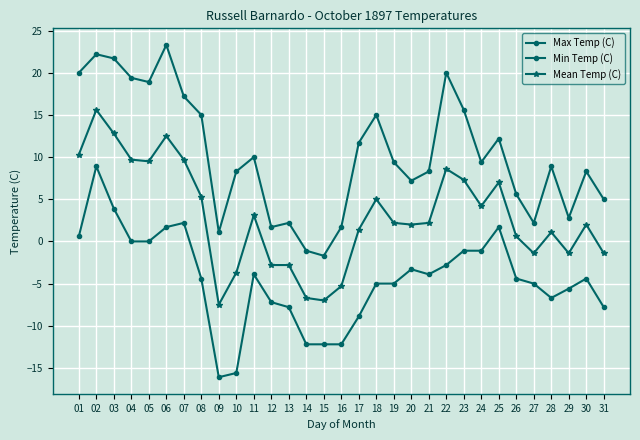

Is this an area chart (filled region under the line)?

No